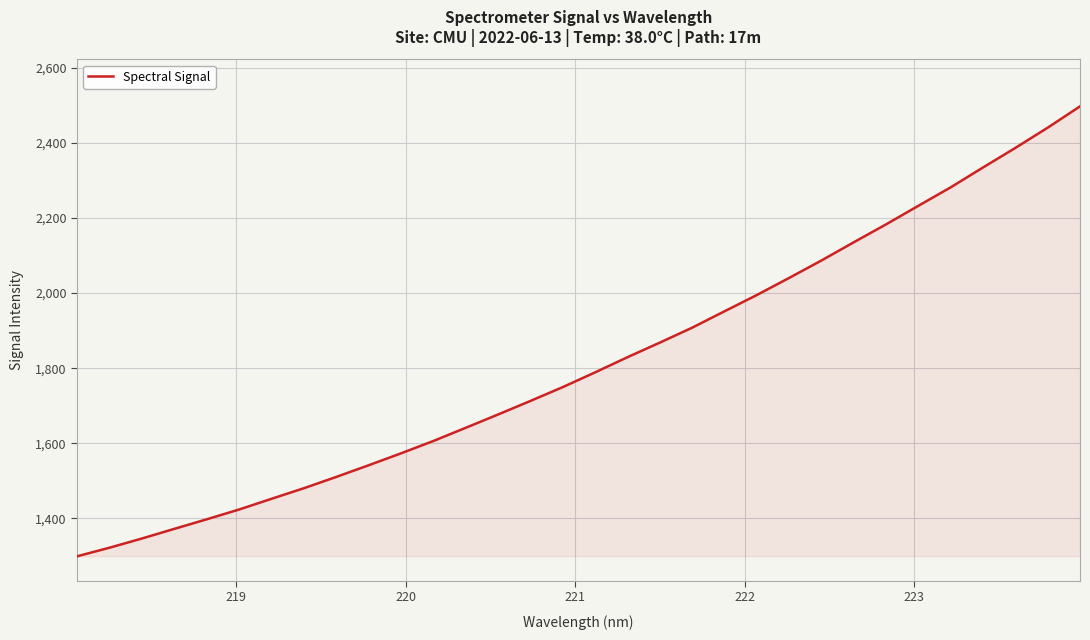

True or false: the data has more than 1 interior local peaks.

False